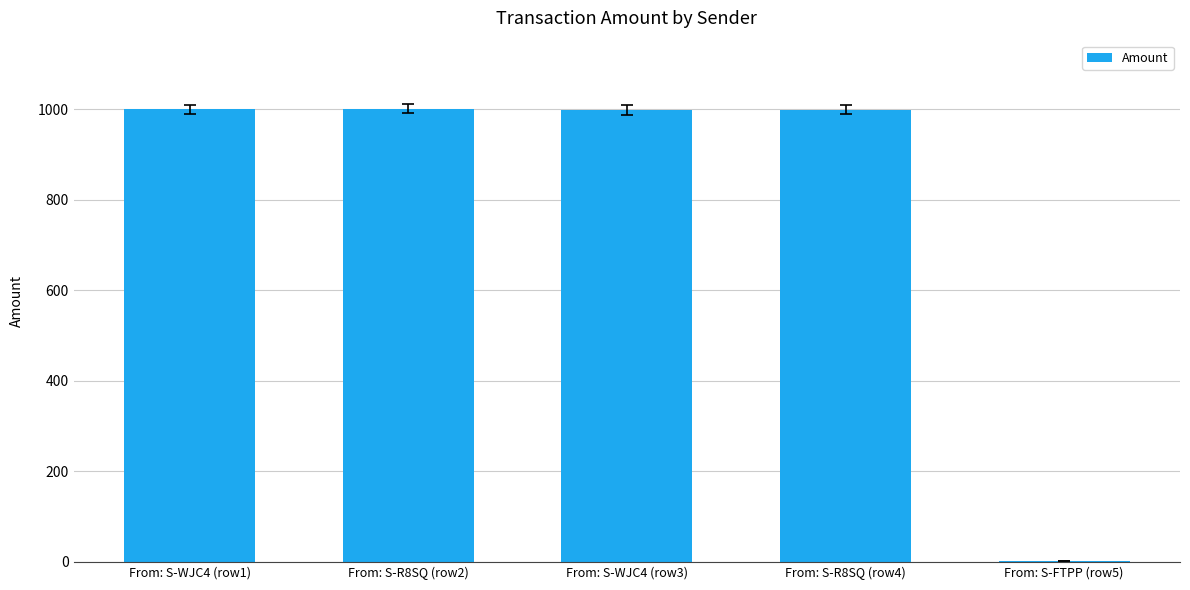

What is the average value?

800